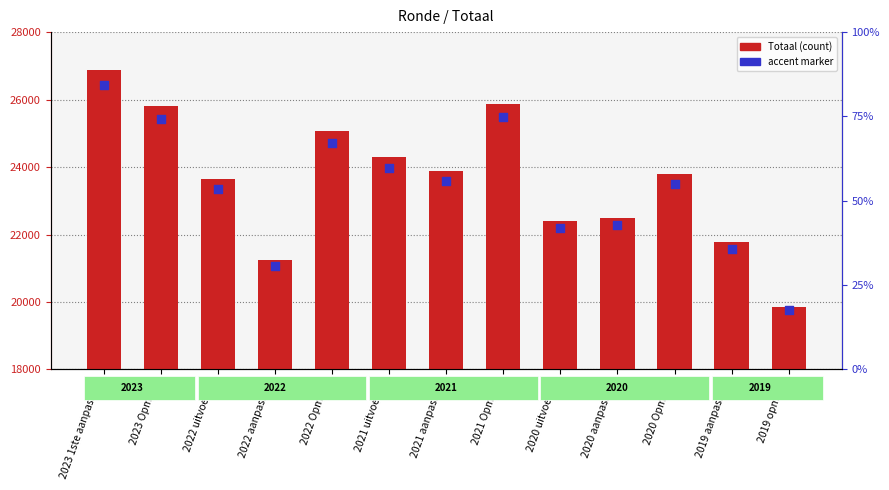

Which series has the largest Y range (max minus min)?

Totaal